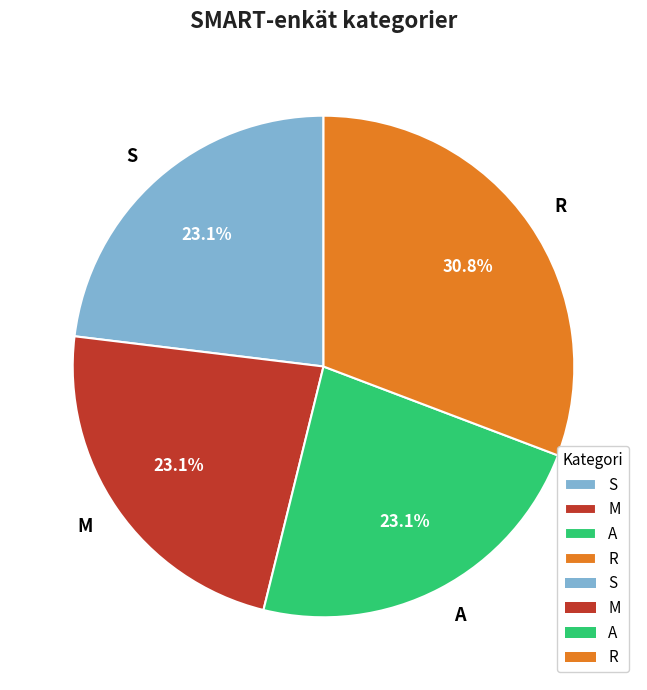

Which slice is the largest?

R